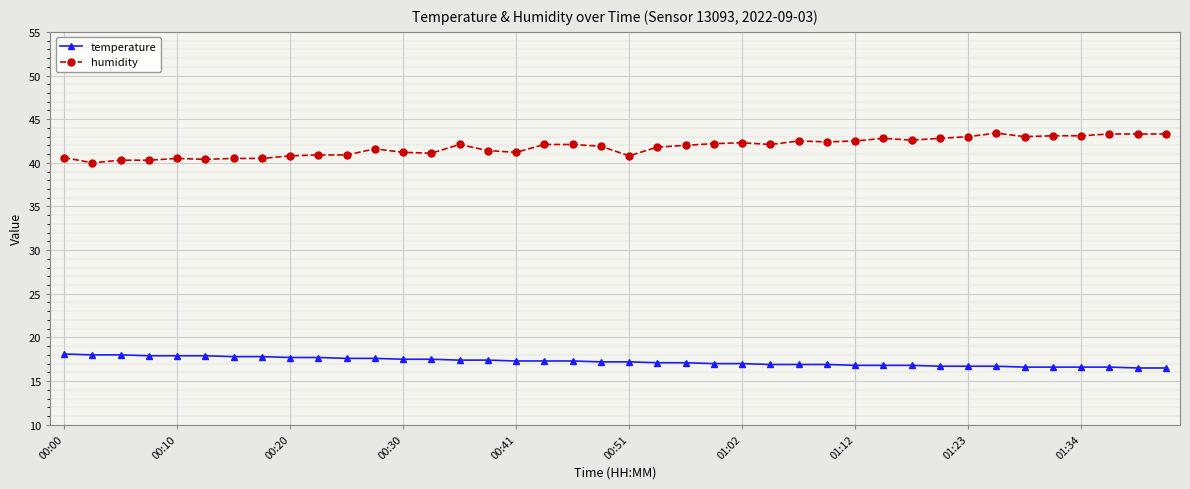

List the series in order of their peak value, highest first.

humidity, temperature